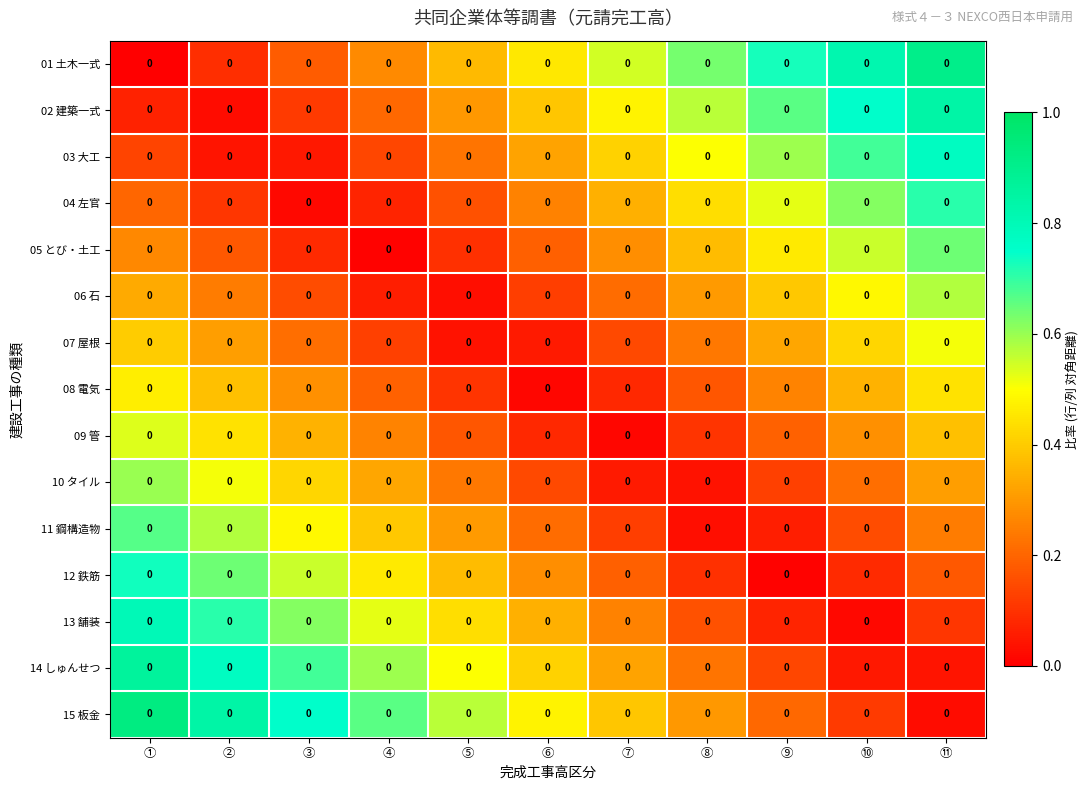

At which category is the sum across all series the highest?

①